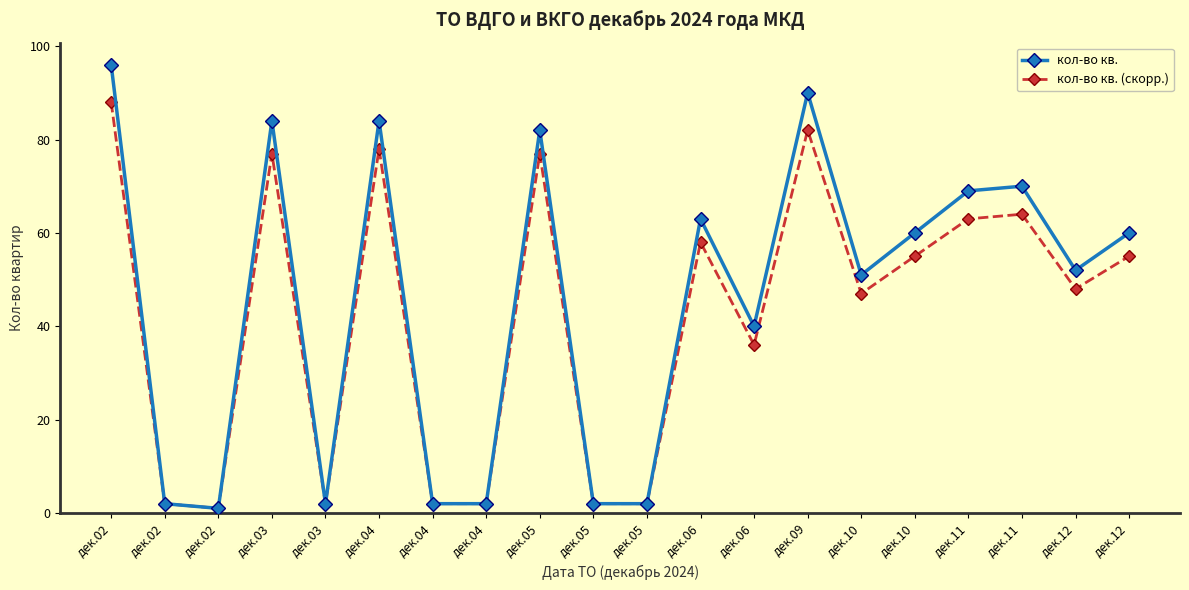

Is it true that кол-во кв. (скорр.) equals 133 at дек.04?

False